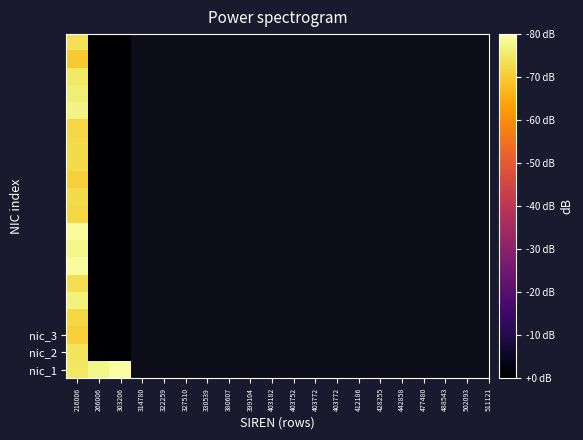

Which series has the largest total across all categories?

nic_1